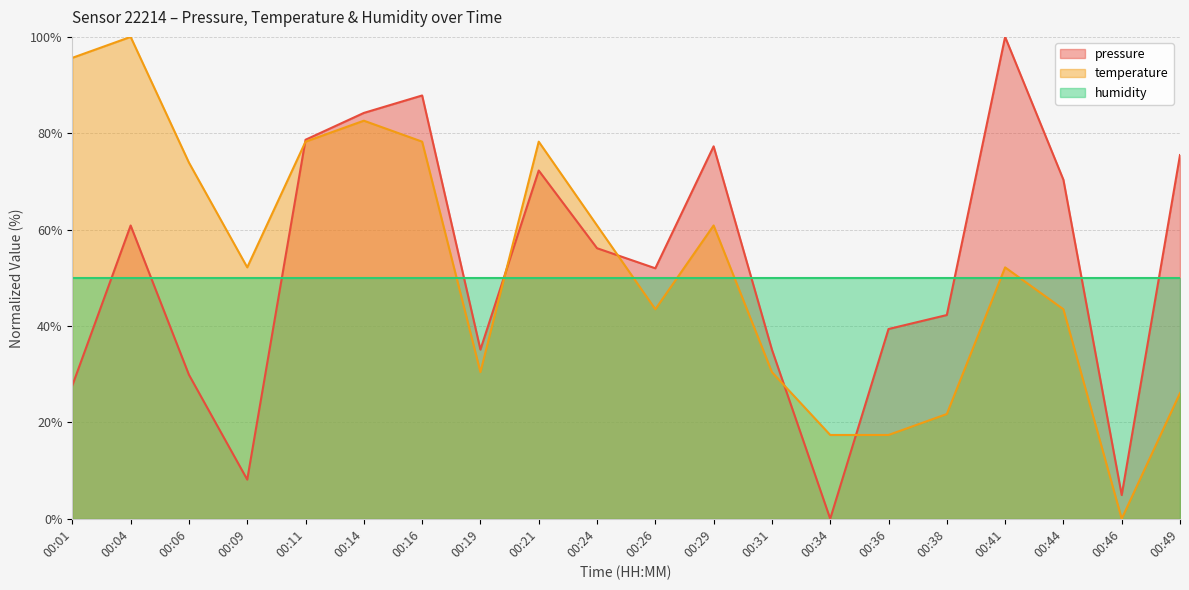

Rank the series at 00:38 from highest to lowest value.

humidity, pressure, temperature